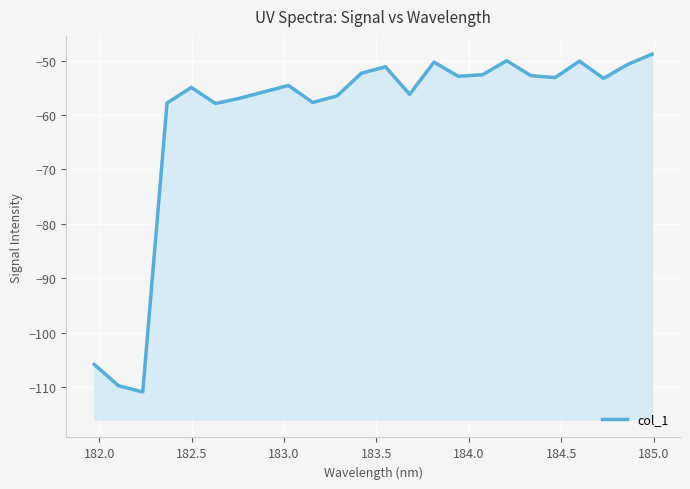

What is the value of the 4th point from the left?

-57.8